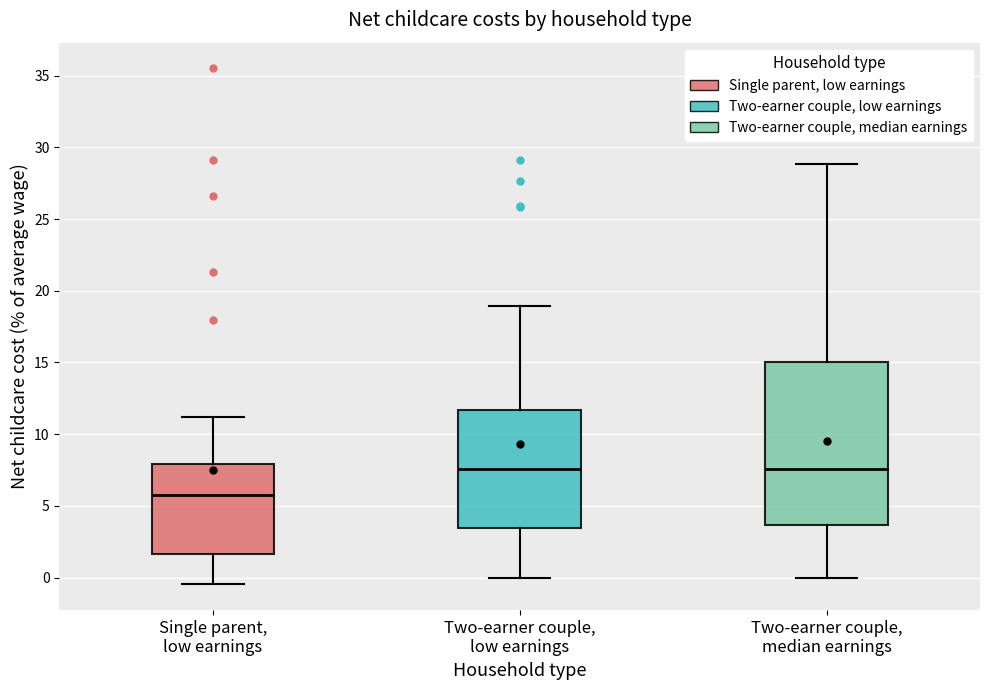

Which box has the lowest median line?

Single parent, low earnings